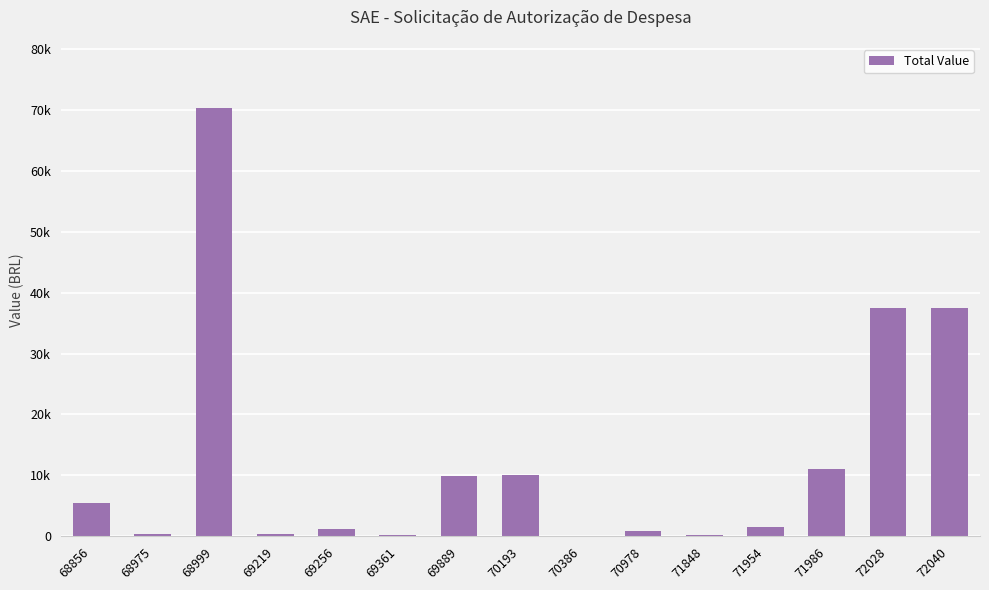

The chart shows a value of 816.6 at 70978. True or false?

True